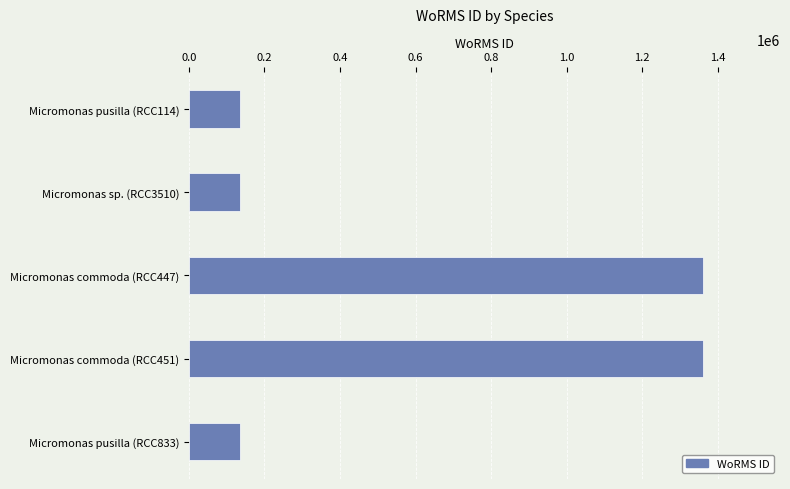

Is it true that the value at Micromonas commoda (RCC447) is 459826?

False